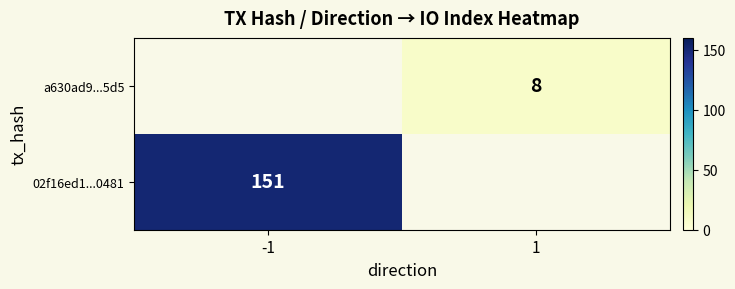

Is the value of 02f16ed1...0481 at -1 greater than the value of a630ad9...5d5 at 1?

Yes